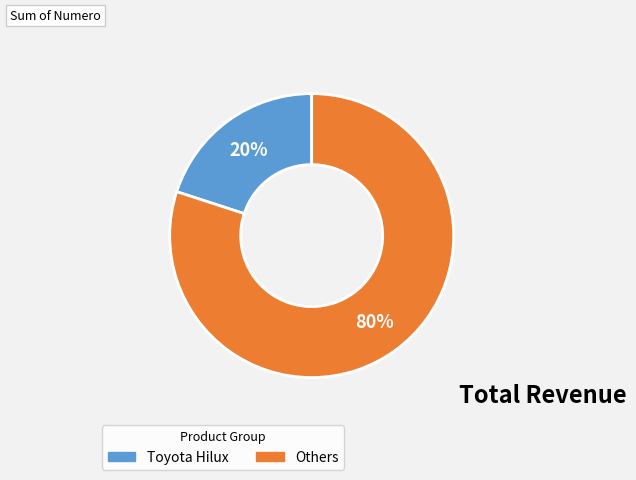

To the nearest percent, what is the difference between the largest and smallest slice percentages?

60%